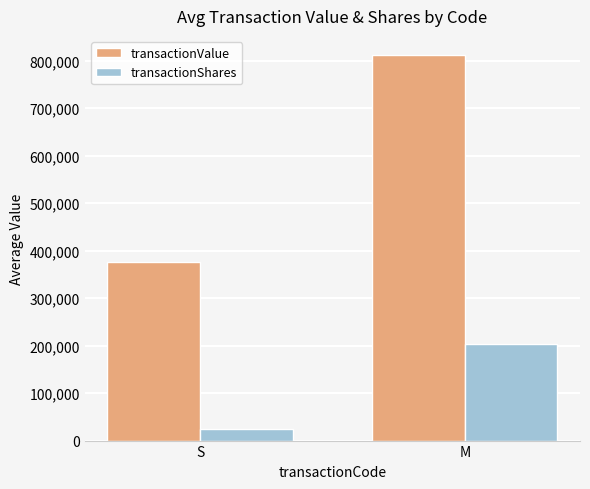

Which series has the widest spread of values?

transactionValue